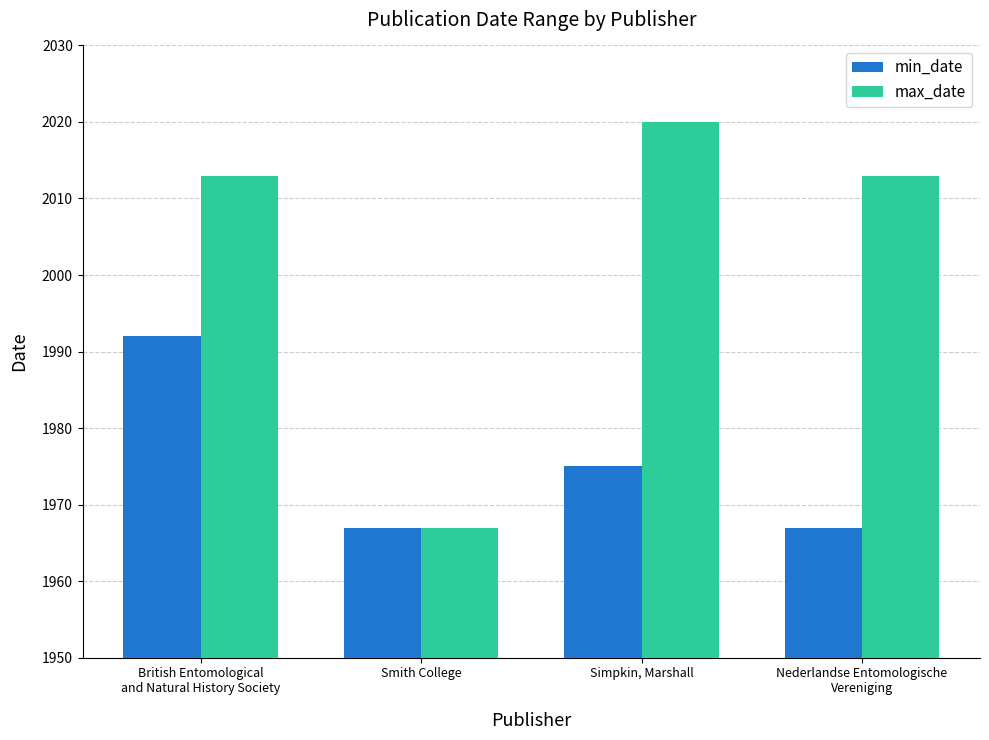

Reading left to right, what are all the values shown in this chart?

min_date: British Entomological
and Natural History Society=1992	Smith College=1967	Simpkin, Marshall=1975	Nederlandse Entomologische
Vereniging=1967
max_date: British Entomological
and Natural History Society=2013	Smith College=1967	Simpkin, Marshall=2020	Nederlandse Entomologische
Vereniging=2013